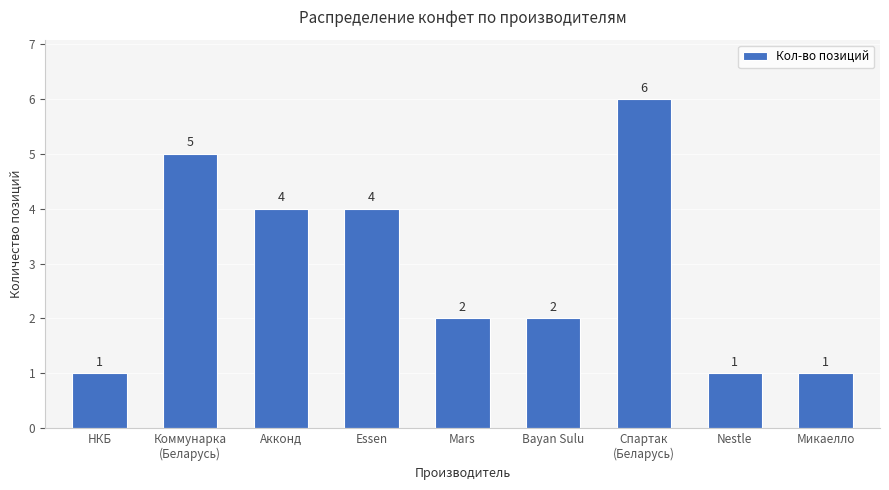

Reading left to right, what are all the values shown in this chart?

НКБ=1	Коммунарка
(Беларусь)=5	Акконд=4	Essen=4	Mars=2	Bayan Sulu=2	Спартак
(Беларусь)=6	Nestle=1	Микаелло=1